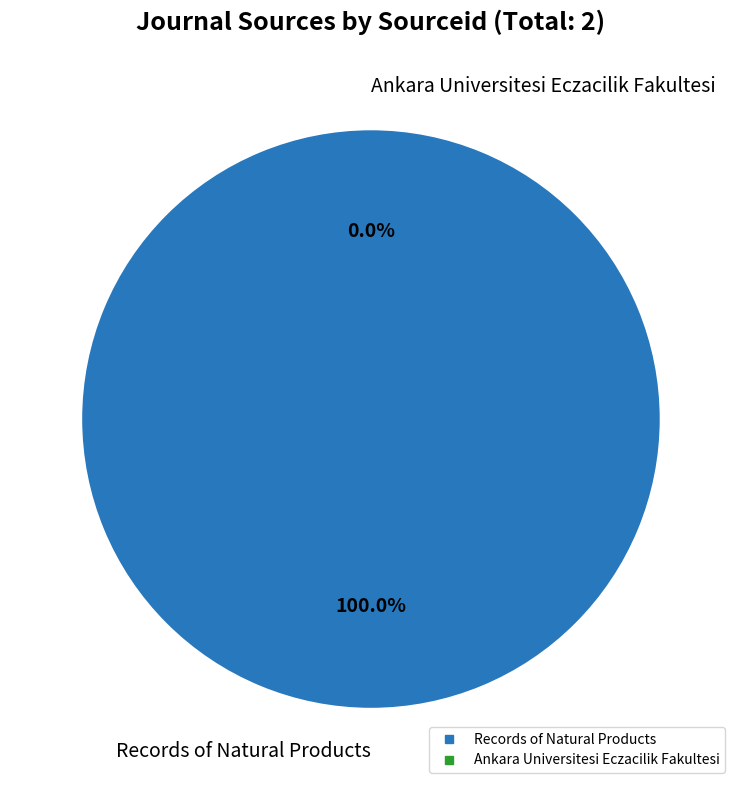

To the nearest percent, what is the difference between the largest and smallest slice percentages?

100%